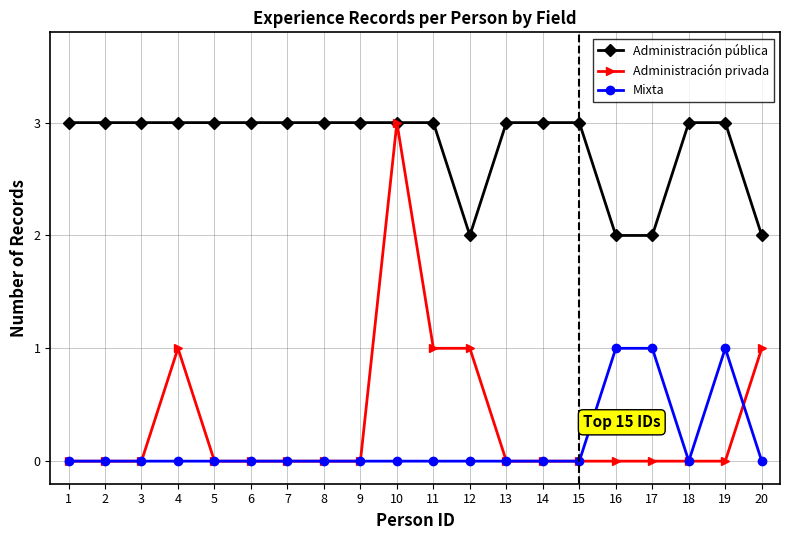

What is the sum of all Administración pública values?

56